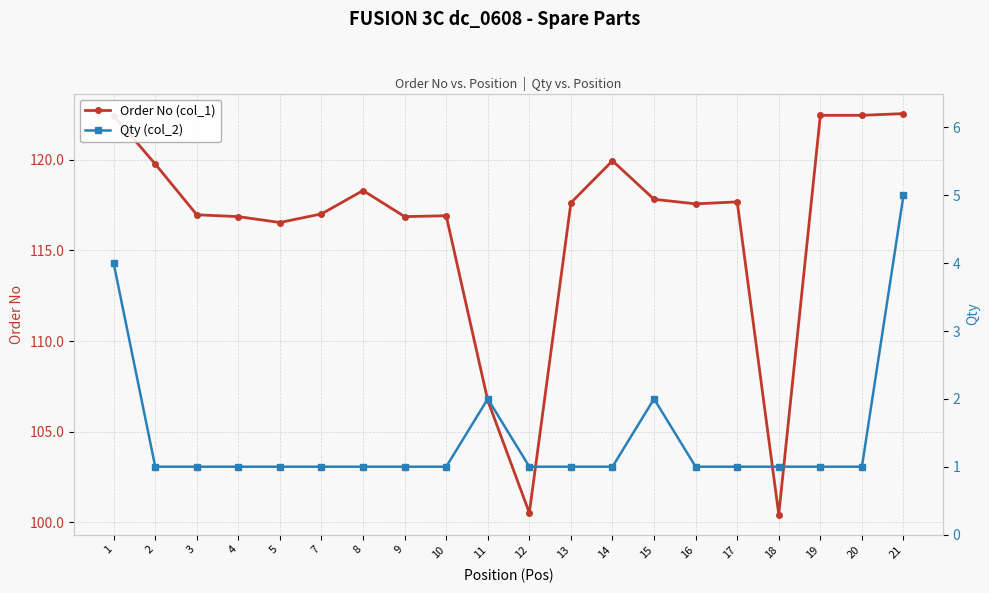

What is the smallest value displayed?

1.0